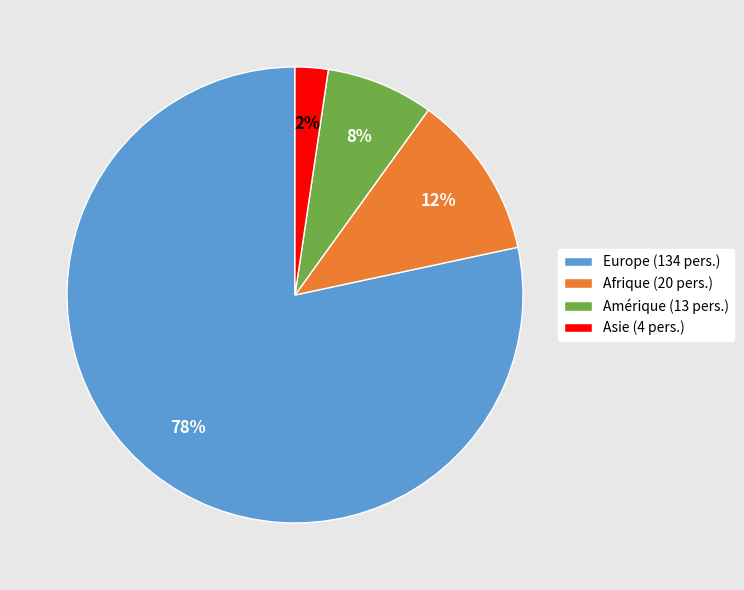

What is the smallest slice in the pie chart?

Asie